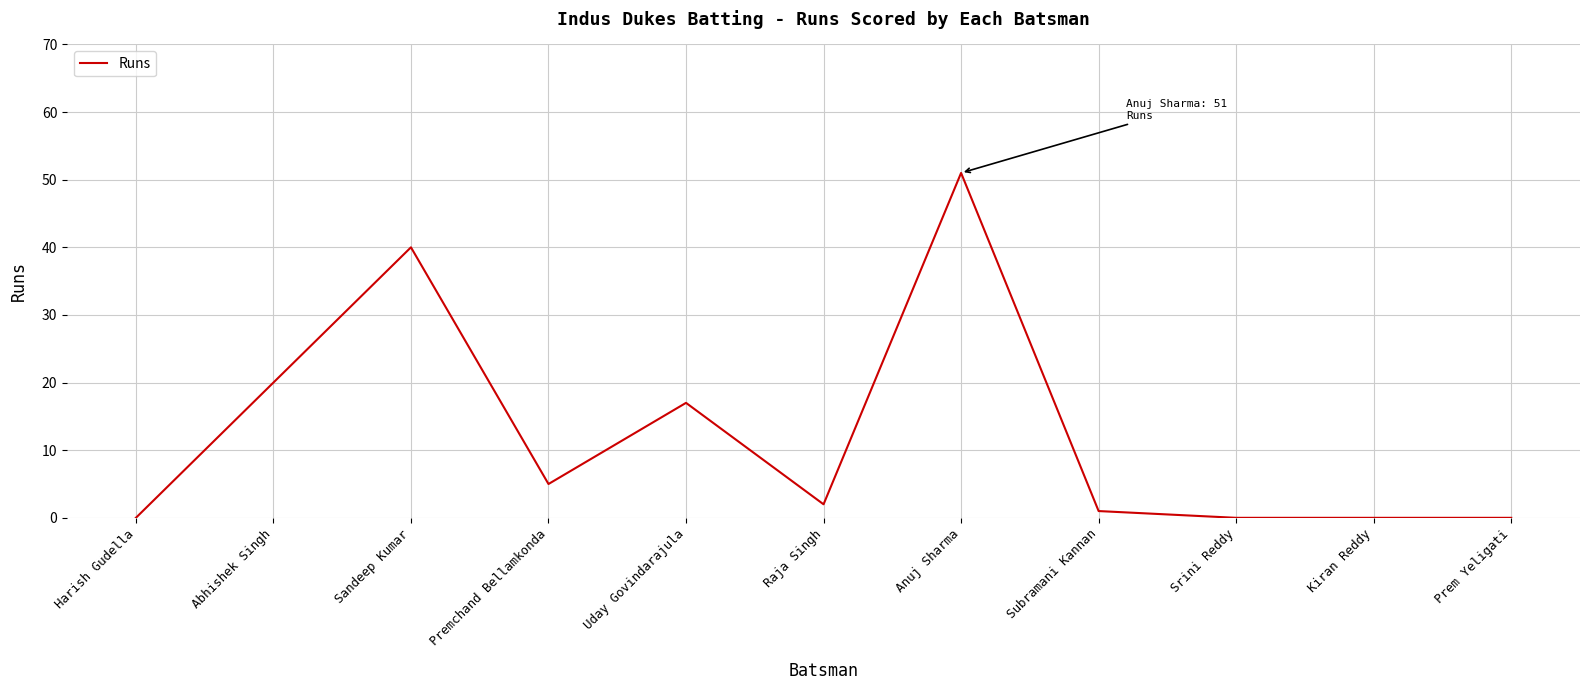

What is the average value?

12